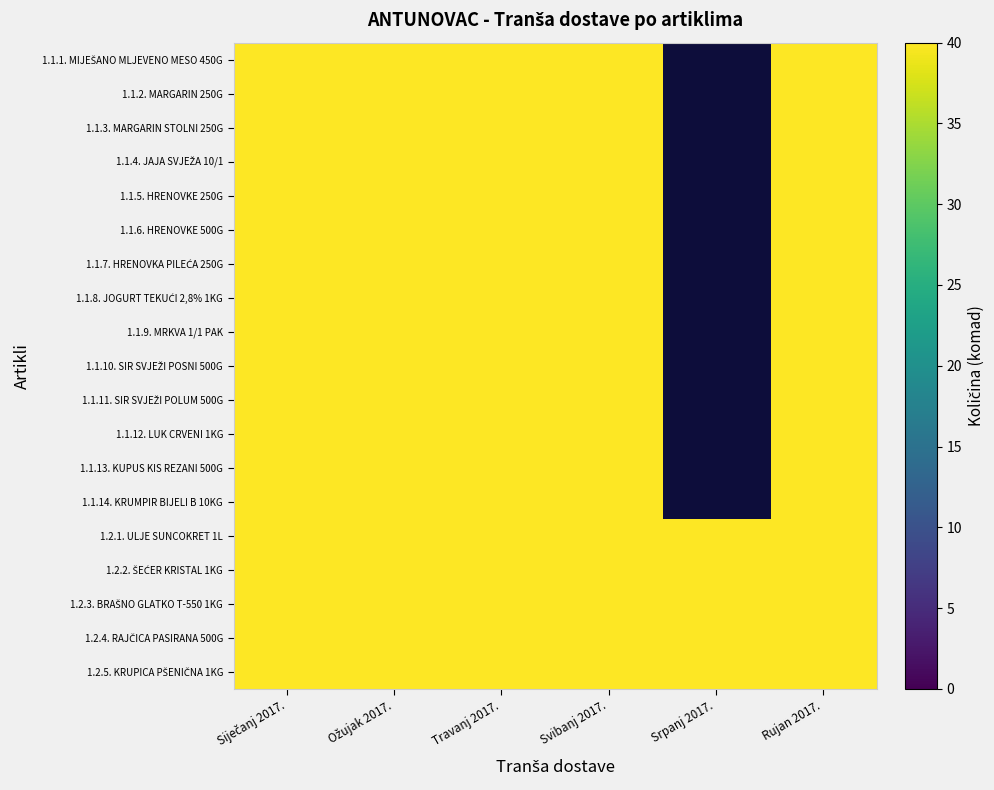

Reading left to right, what are all the values shown in this chart?

1.1.1. MIJEŠANO MLJEVENO MESO 450G: Siječanj 2017.=40	Ožujak 2017.=40	Travanj 2017.=40	Svibanj 2017.=40	Srpanj 2017.=0	Rujan 2017.=40
1.1.2. MARGARIN 250G: Siječanj 2017.=40	Ožujak 2017.=40	Travanj 2017.=40	Svibanj 2017.=40	Srpanj 2017.=0	Rujan 2017.=40
1.1.3. MARGARIN STOLNI 250G: Siječanj 2017.=40	Ožujak 2017.=40	Travanj 2017.=40	Svibanj 2017.=40	Srpanj 2017.=0	Rujan 2017.=40
1.1.4. JAJA SVJEŽA 10/1: Siječanj 2017.=40	Ožujak 2017.=40	Travanj 2017.=40	Svibanj 2017.=40	Srpanj 2017.=0	Rujan 2017.=40
1.1.5. HRENOVKE 250G: Siječanj 2017.=40	Ožujak 2017.=40	Travanj 2017.=40	Svibanj 2017.=40	Srpanj 2017.=0	Rujan 2017.=40
1.1.6. HRENOVKE 500G: Siječanj 2017.=40	Ožujak 2017.=40	Travanj 2017.=40	Svibanj 2017.=40	Srpanj 2017.=0	Rujan 2017.=40
1.1.7. HRENOVKA PILEĆA 250G: Siječanj 2017.=40	Ožujak 2017.=40	Travanj 2017.=40	Svibanj 2017.=40	Srpanj 2017.=0	Rujan 2017.=40
1.1.8. JOGURT TEKUĆI 2,8% 1KG: Siječanj 2017.=40	Ožujak 2017.=40	Travanj 2017.=40	Svibanj 2017.=40	Srpanj 2017.=0	Rujan 2017.=40
1.1.9. MRKVA 1/1 PAK: Siječanj 2017.=40	Ožujak 2017.=40	Travanj 2017.=40	Svibanj 2017.=40	Srpanj 2017.=0	Rujan 2017.=40
1.1.10. SIR SVJEŽI POSNI 500G: Siječanj 2017.=40	Ožujak 2017.=40	Travanj 2017.=40	Svibanj 2017.=40	Srpanj 2017.=0	Rujan 2017.=40
1.1.11. SIR SVJEŽI POLUM 500G: Siječanj 2017.=40	Ožujak 2017.=40	Travanj 2017.=40	Svibanj 2017.=40	Srpanj 2017.=0	Rujan 2017.=40
1.1.12. LUK CRVENI 1KG: Siječanj 2017.=40	Ožujak 2017.=40	Travanj 2017.=40	Svibanj 2017.=40	Srpanj 2017.=0	Rujan 2017.=40
1.1.13. KUPUS KIS REZANI 500G: Siječanj 2017.=40	Ožujak 2017.=40	Travanj 2017.=40	Svibanj 2017.=40	Srpanj 2017.=0	Rujan 2017.=40
1.1.14. KRUMPIR BIJELI B 10KG: Siječanj 2017.=40	Ožujak 2017.=40	Travanj 2017.=40	Svibanj 2017.=40	Srpanj 2017.=0	Rujan 2017.=40
1.2.1. ULJE SUNCOKRET 1L: Siječanj 2017.=40	Ožujak 2017.=40	Travanj 2017.=40	Svibanj 2017.=40	Srpanj 2017.=40	Rujan 2017.=40
1.2.2. ŠEĆER KRISTAL 1KG: Siječanj 2017.=40	Ožujak 2017.=40	Travanj 2017.=40	Svibanj 2017.=40	Srpanj 2017.=40	Rujan 2017.=40
1.2.3. BRAŠNO GLATKO T-550 1KG: Siječanj 2017.=40	Ožujak 2017.=40	Travanj 2017.=40	Svibanj 2017.=40	Srpanj 2017.=40	Rujan 2017.=40
1.2.4. RAJČICA PASIRANA 500G: Siječanj 2017.=40	Ožujak 2017.=40	Travanj 2017.=40	Svibanj 2017.=40	Srpanj 2017.=40	Rujan 2017.=40
1.2.5. KRUPICA PŠENIČNA 1KG: Siječanj 2017.=40	Ožujak 2017.=40	Travanj 2017.=40	Svibanj 2017.=40	Srpanj 2017.=40	Rujan 2017.=40